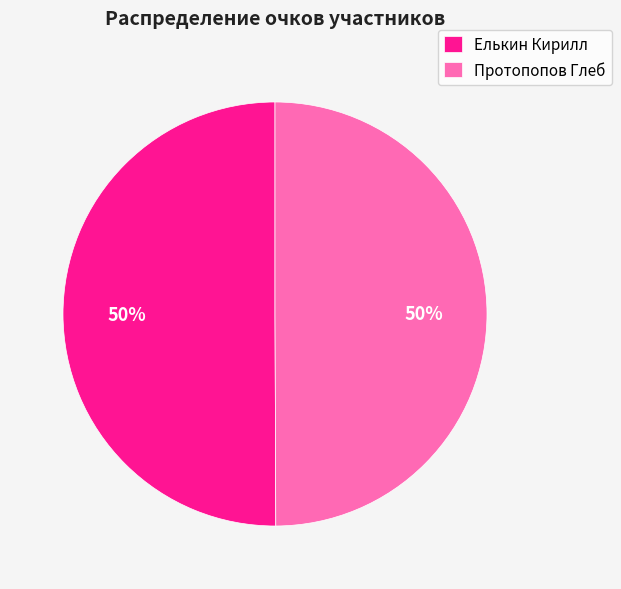

Do Елькин Кирилл and Протопопов Глеб together represent more than half of the pie?

Yes